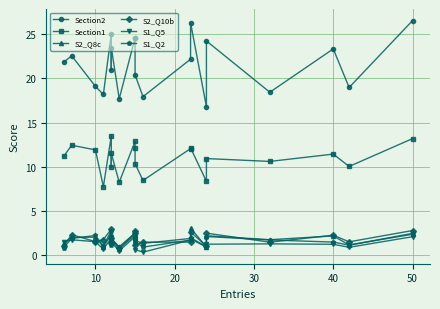

How many interior local peaks does the S2_Q10b series have?

7